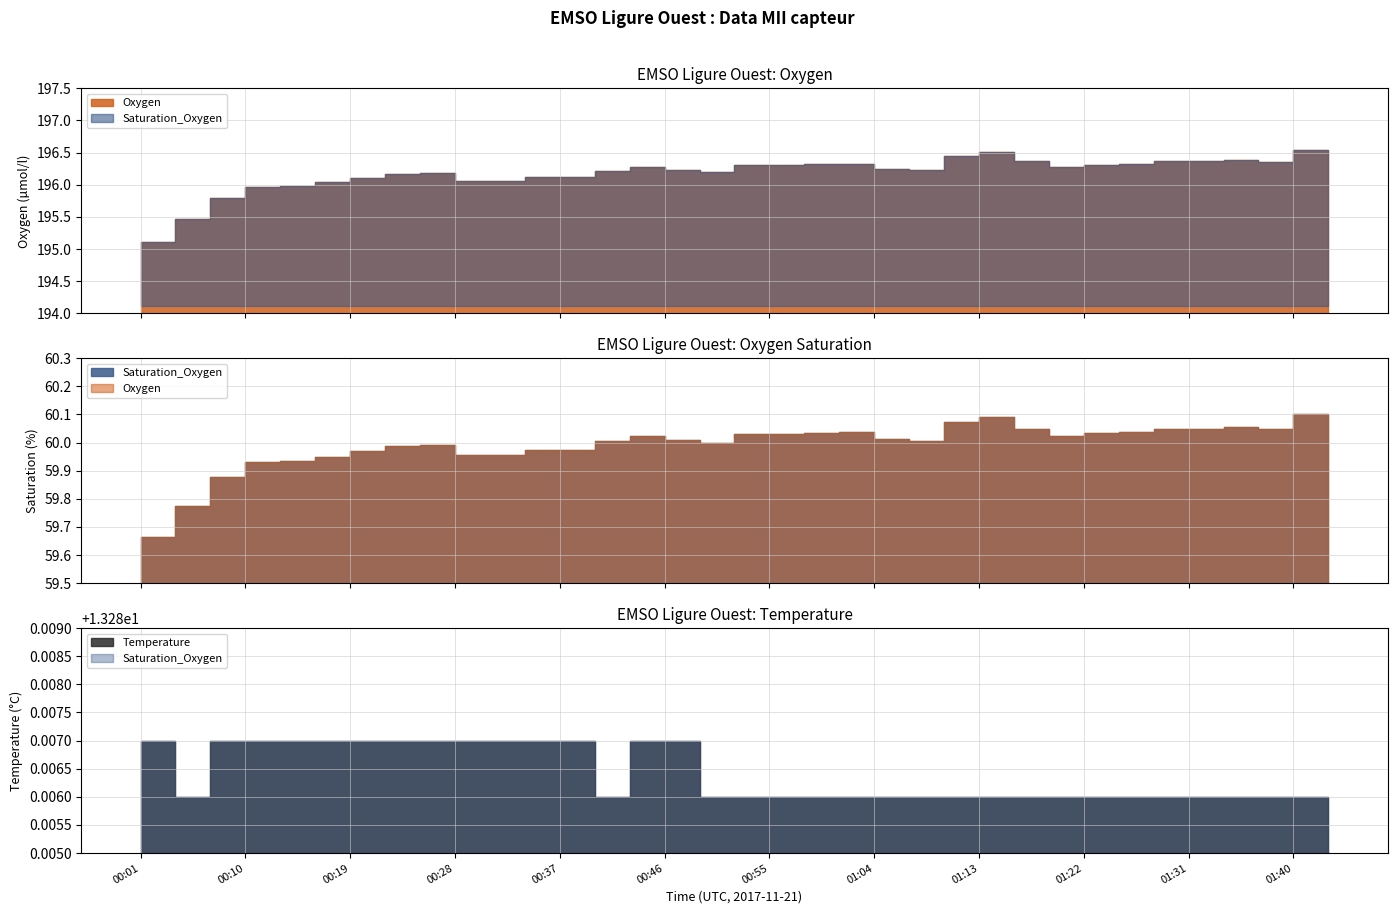

Where does the Saturation_Oxygen series first go above 60?

2017-11-21T00:40:04